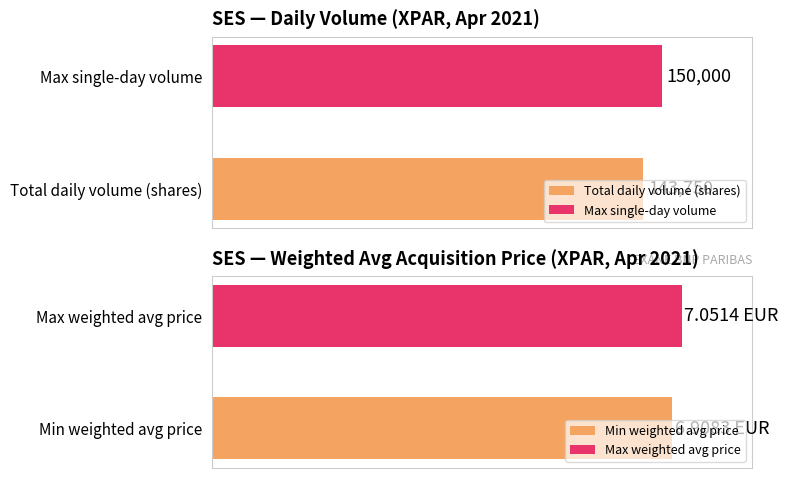

How many distinct data groups are displayed?

2